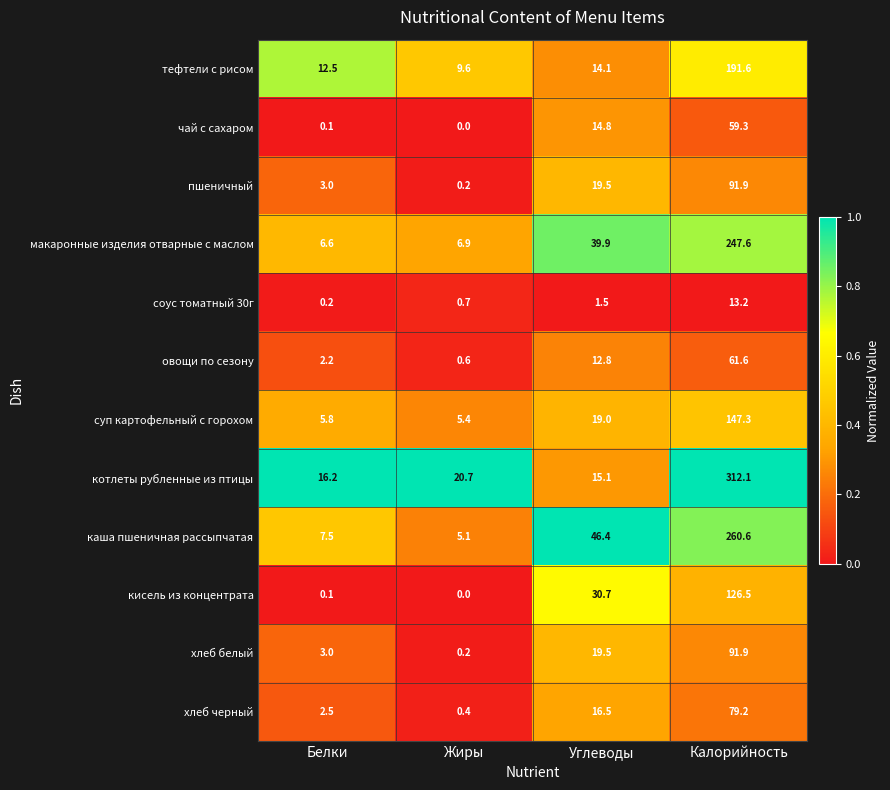

How many categories are shown in the chart?

4